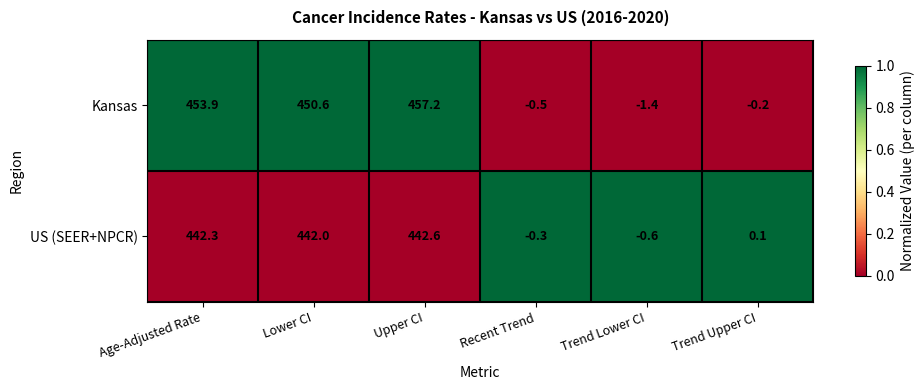

What is the maximum value shown in the chart?

457.2